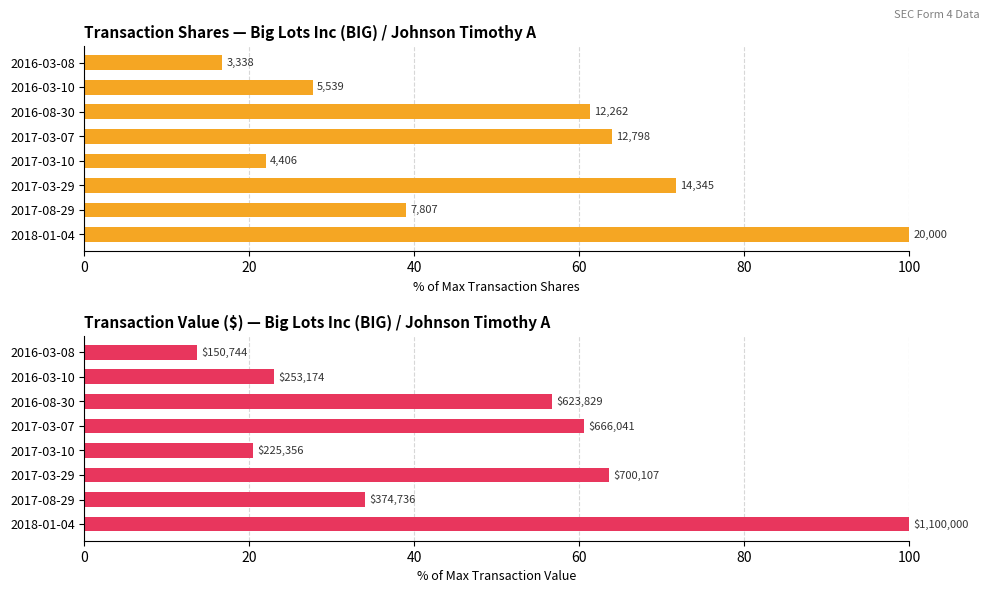

At 2017-03-07, list the series in order from largest to smallest.

transactionShares, transactionValue